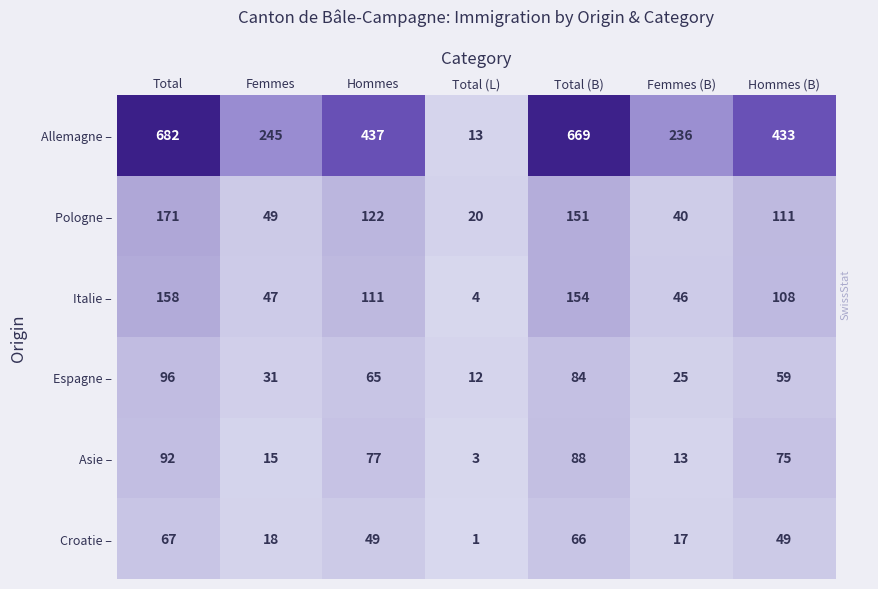

Which series has the widest spread of values?

Allemagne –